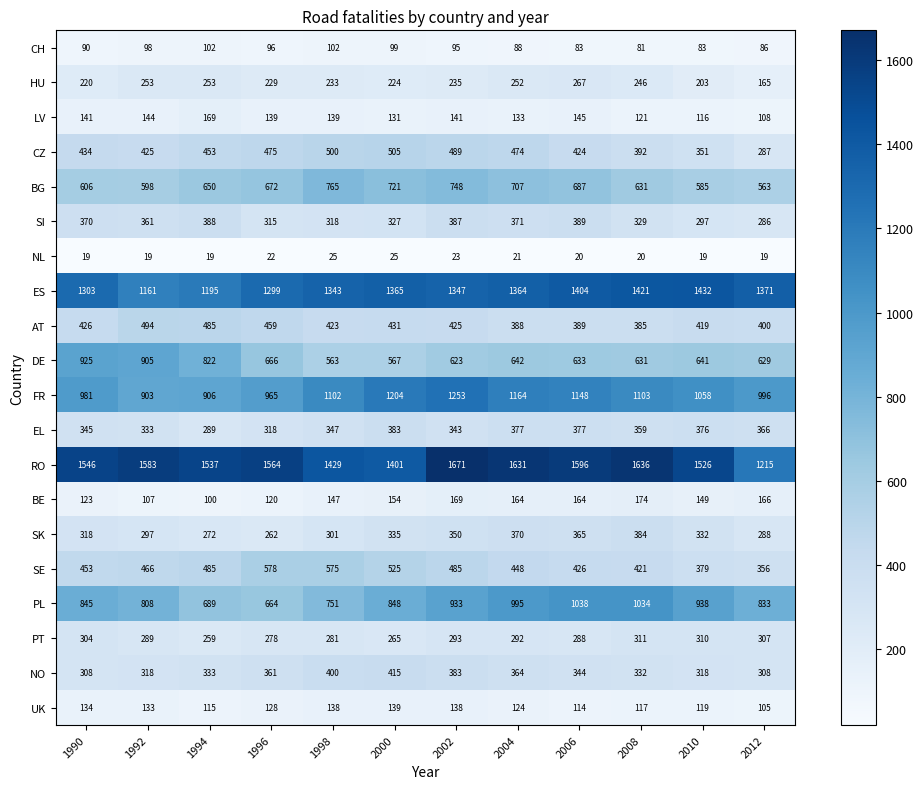

Which series changed the most between 1990 and 2004?

DE